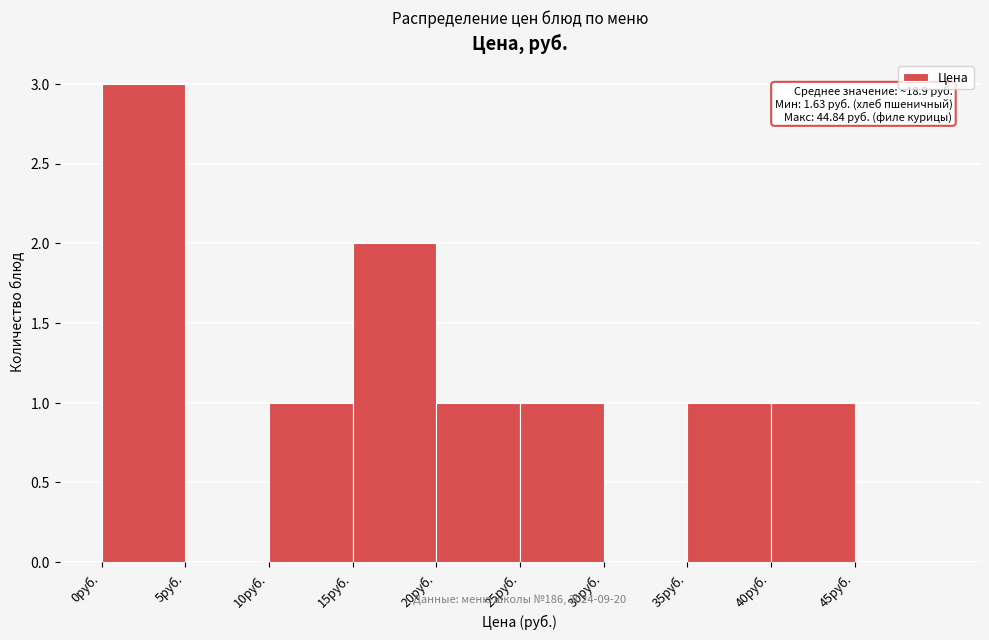

Over which range of the x-axis is the bar tallest?

0 to 5